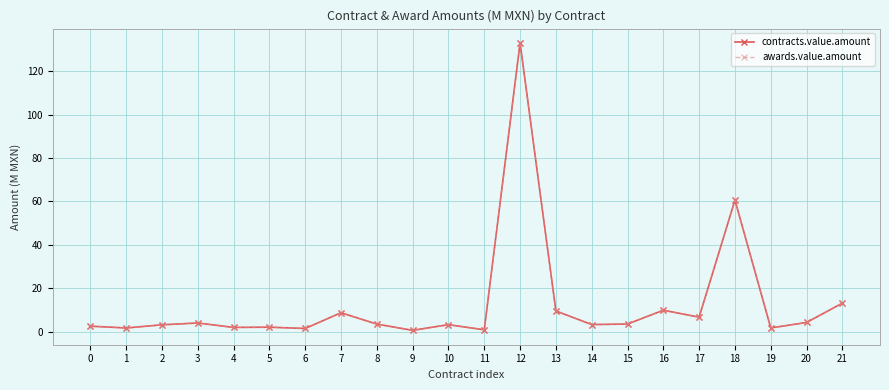

What is the difference between the maximum and minimum values in the awards.value.amount series?

132.4